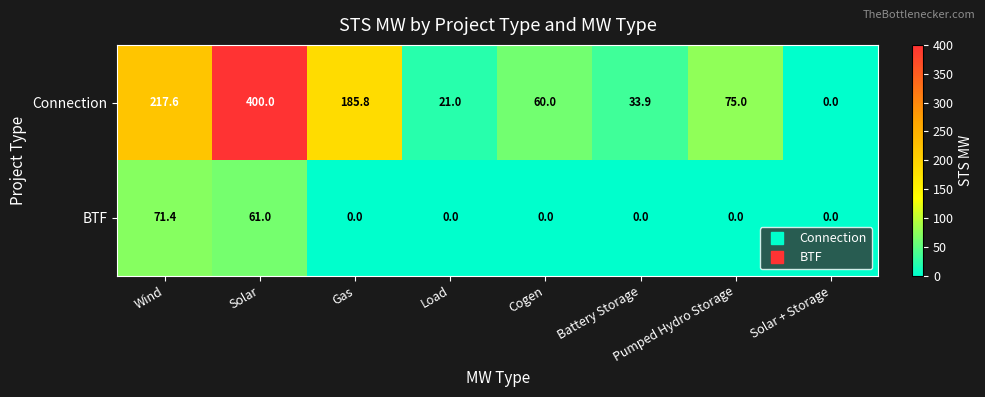

What is the difference between the second highest and minimum values in the Connection series?

217.6